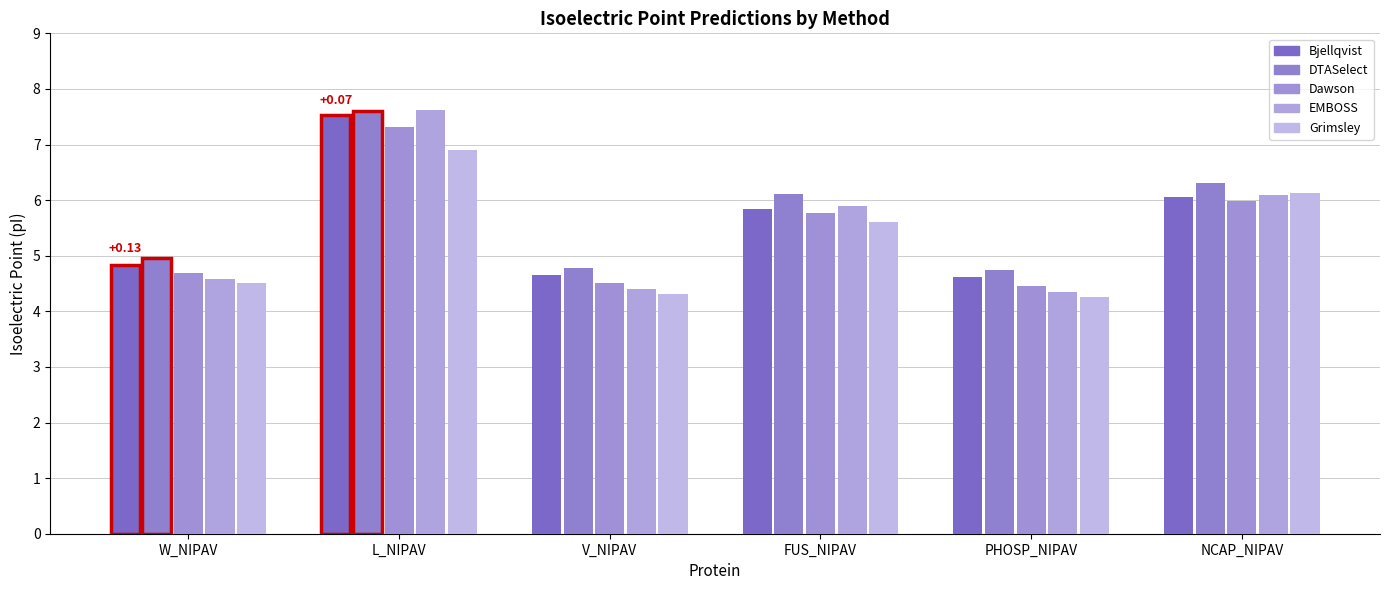

Is it true that Dawson equals 4.9 at L_NIPAV?

False